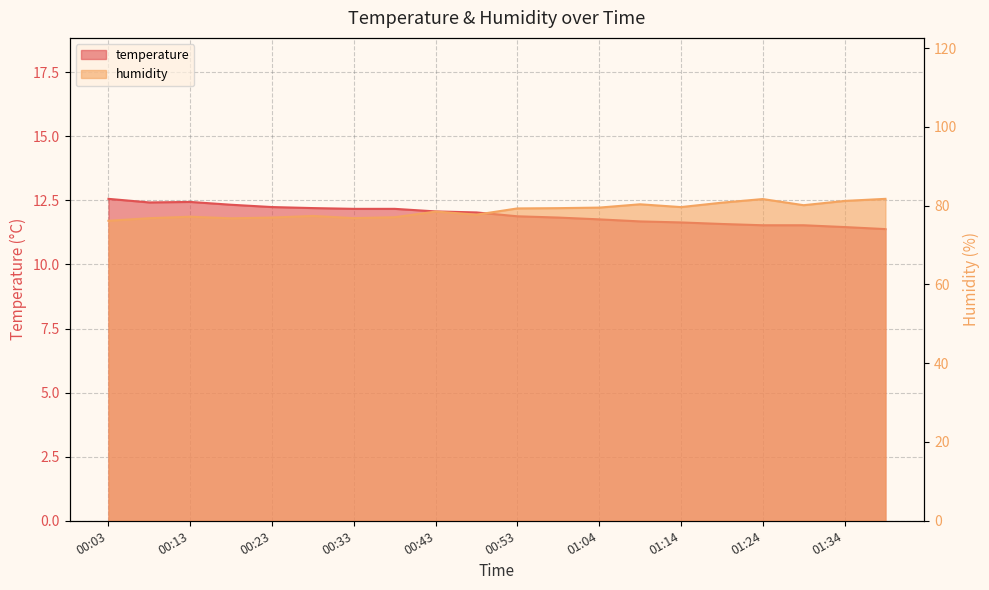

What is the label of the 17th point from the left?

01:24